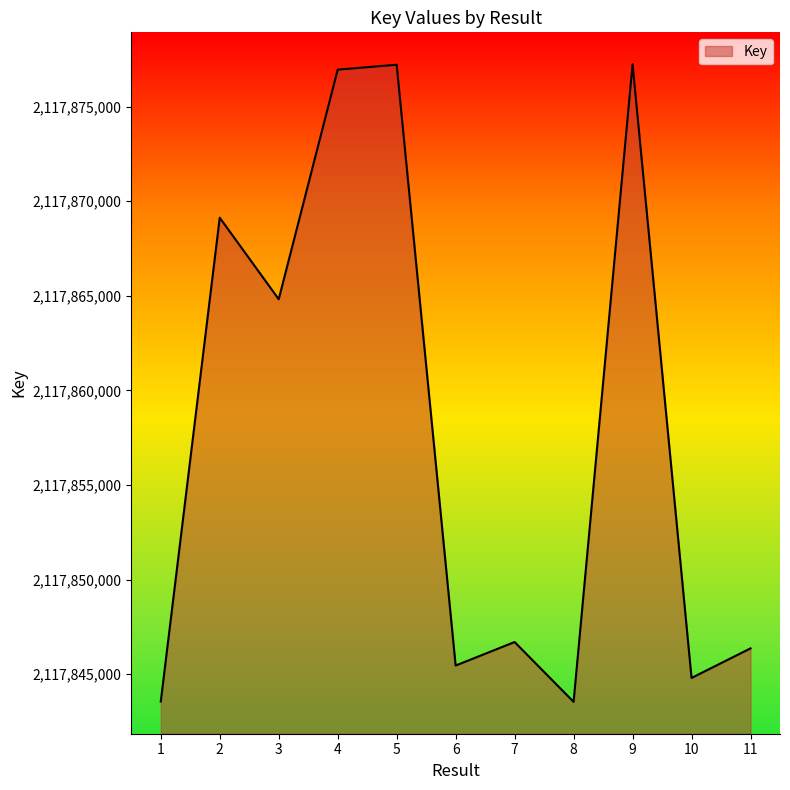

What is the change in value from 3 to 9?

+12421